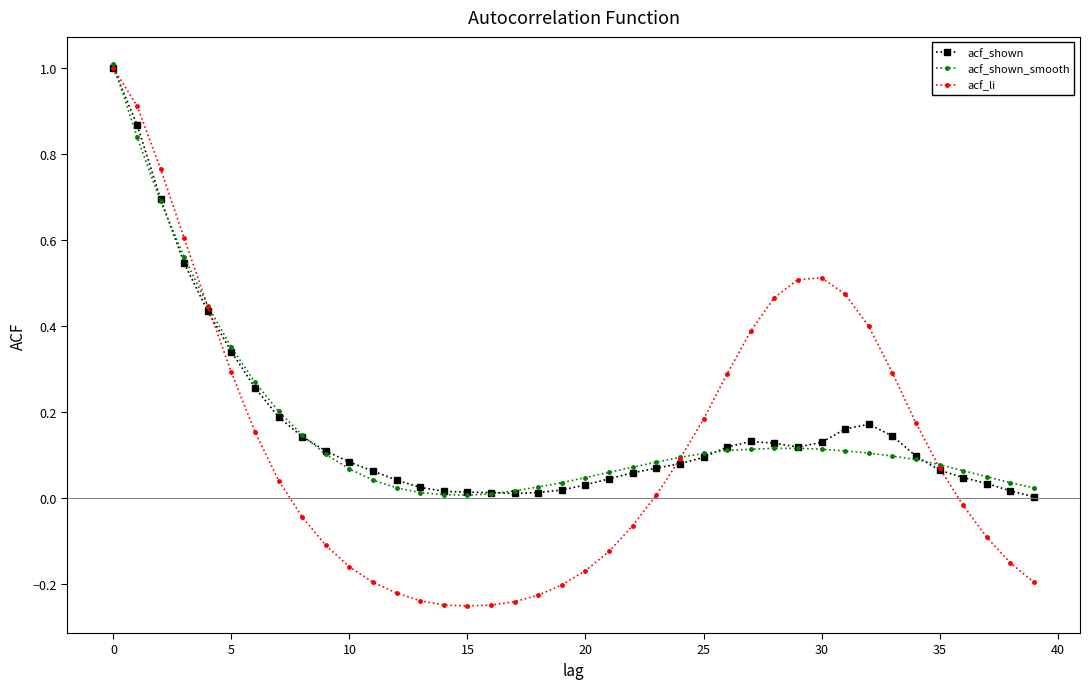

True or false: acf_li has more than 0 points higher than both neighbors.

True